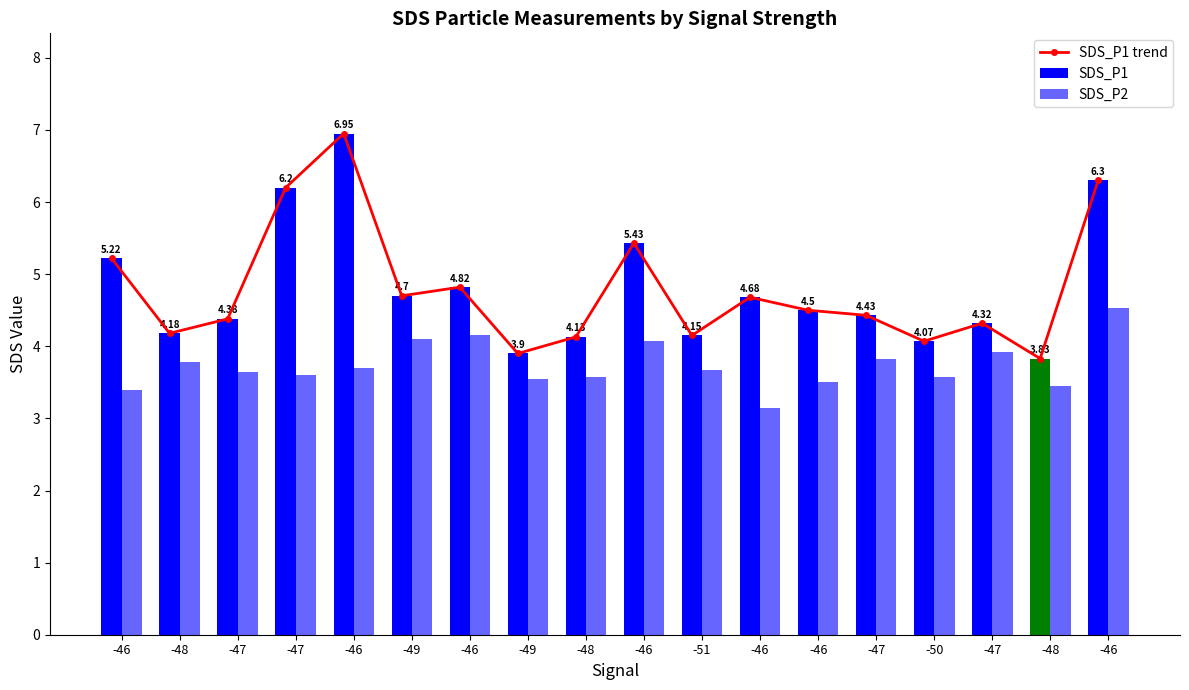

The value of SDS_P1 trend at -47 is 6.2. True or false?

False